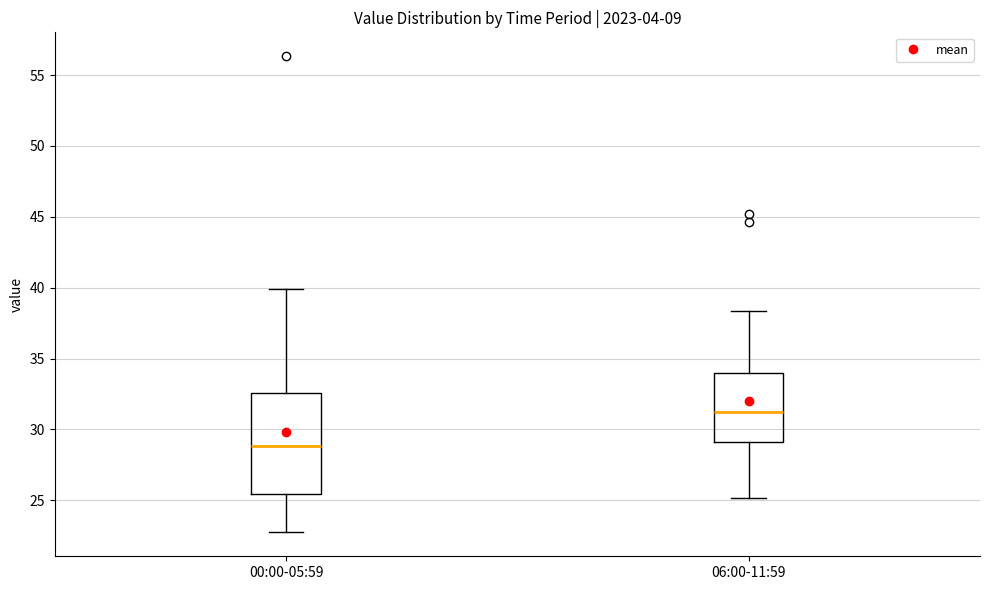

Comparing the boxes themselves (not the whiskers), which one is the tallest?

00:00-05:59